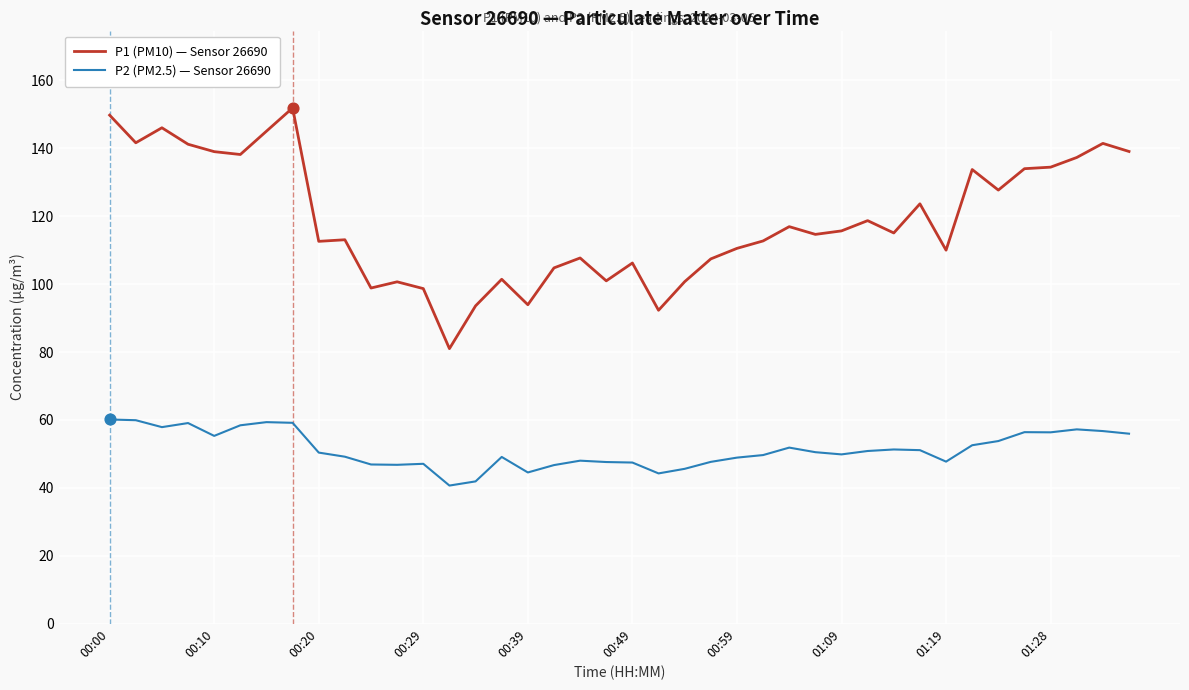

Which series has the widest spread of values?

P1 (PM10) — Sensor 26690